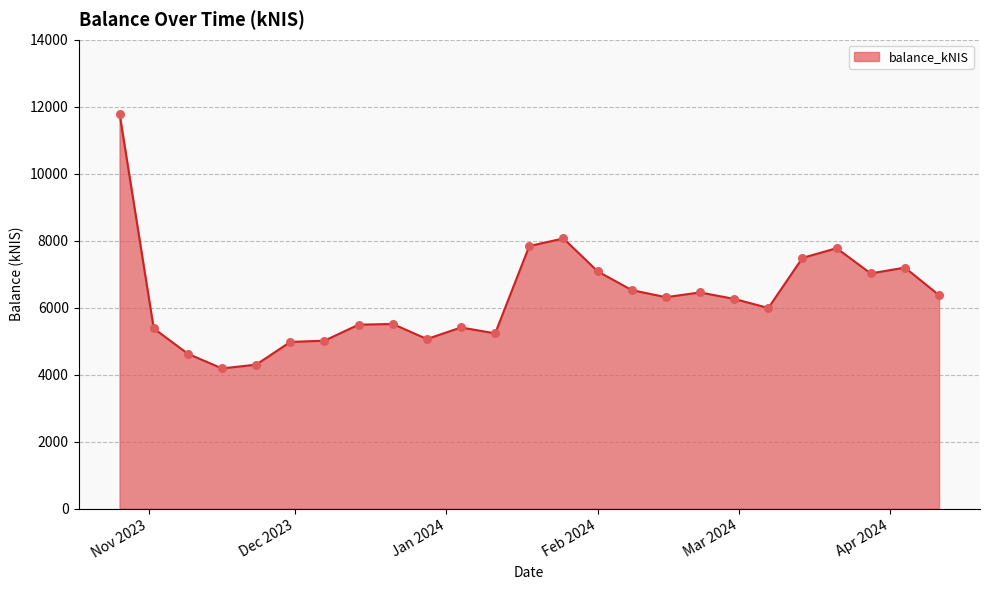

What is the difference between the maximum and minimum values?

7605.4